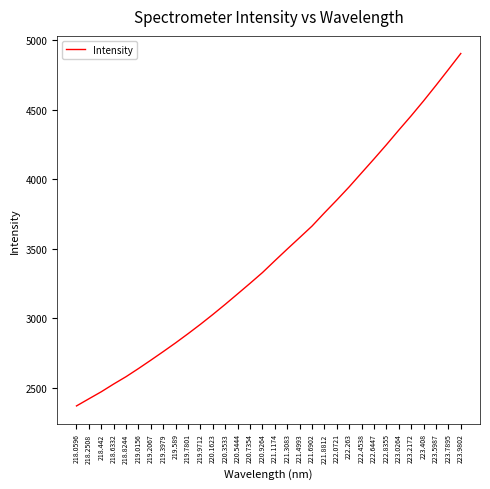

What is the change in value from 219.3979 to 223.408?

+1800.6